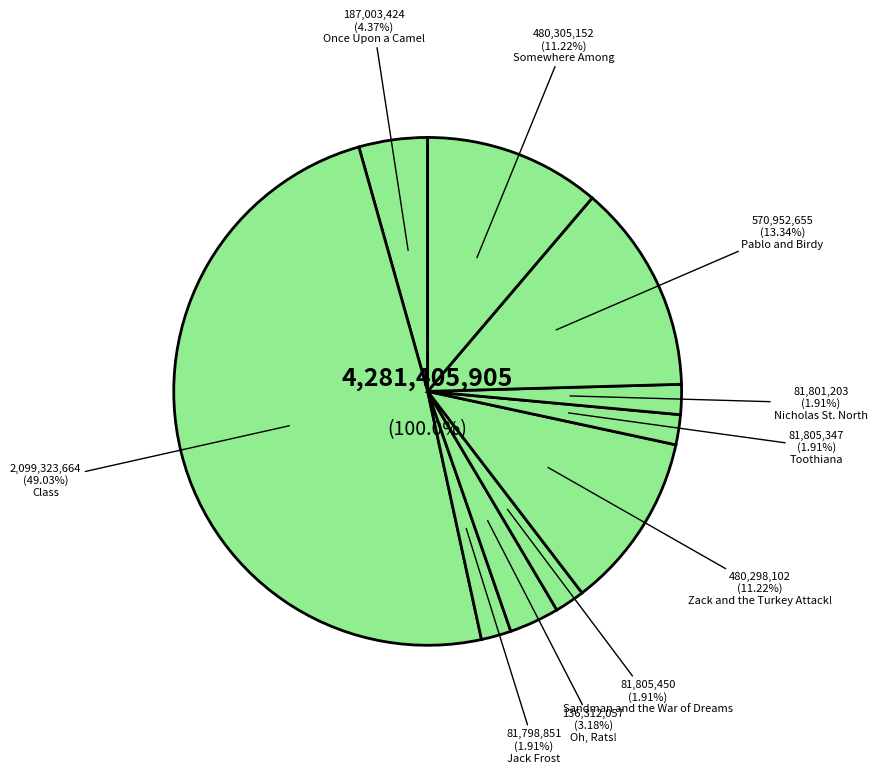

The Pablo and Birdy slice represents 19% of the pie. True or false?

False